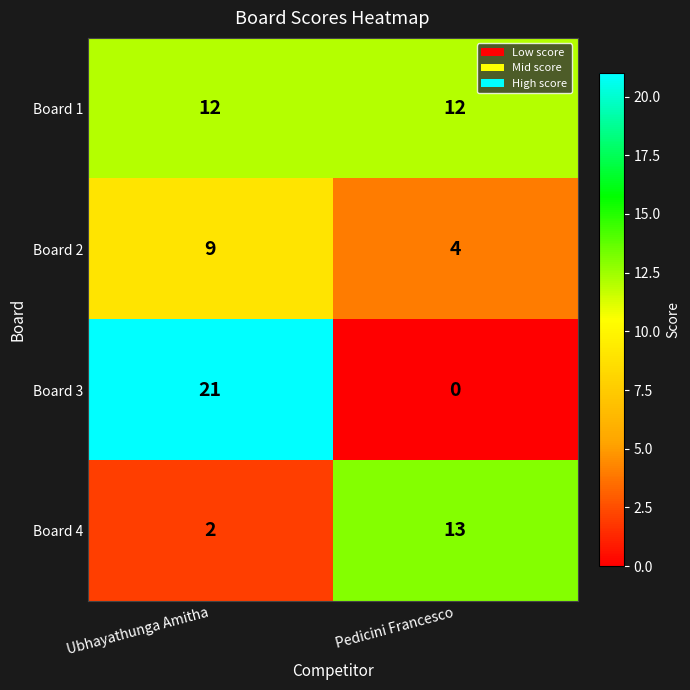

Rank the series at Ubhayathunga Amitha from lowest to highest value.

Board 4, Board 2, Board 1, Board 3